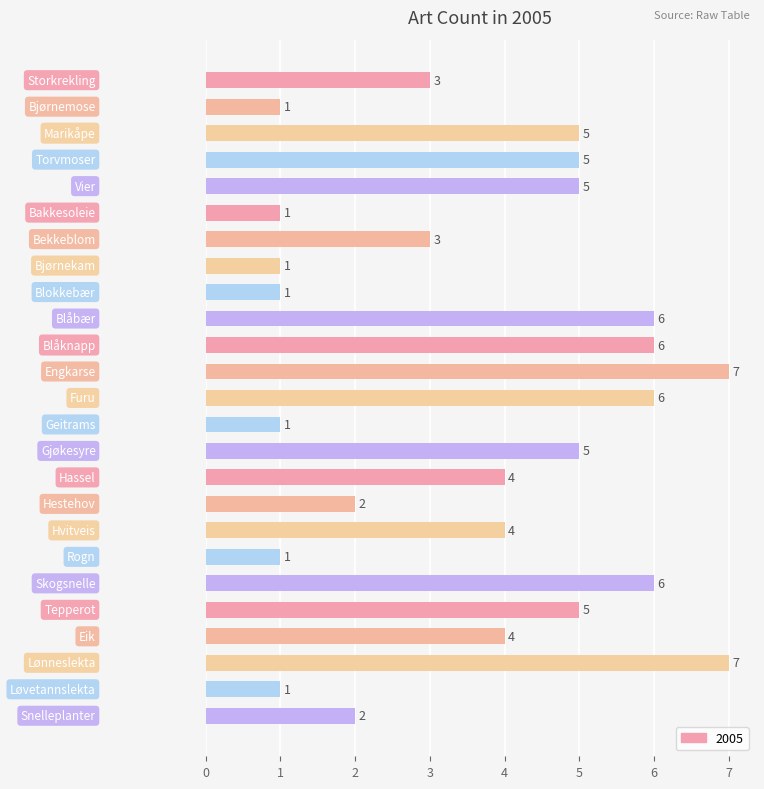

What is the difference between the maximum and minimum values?

6